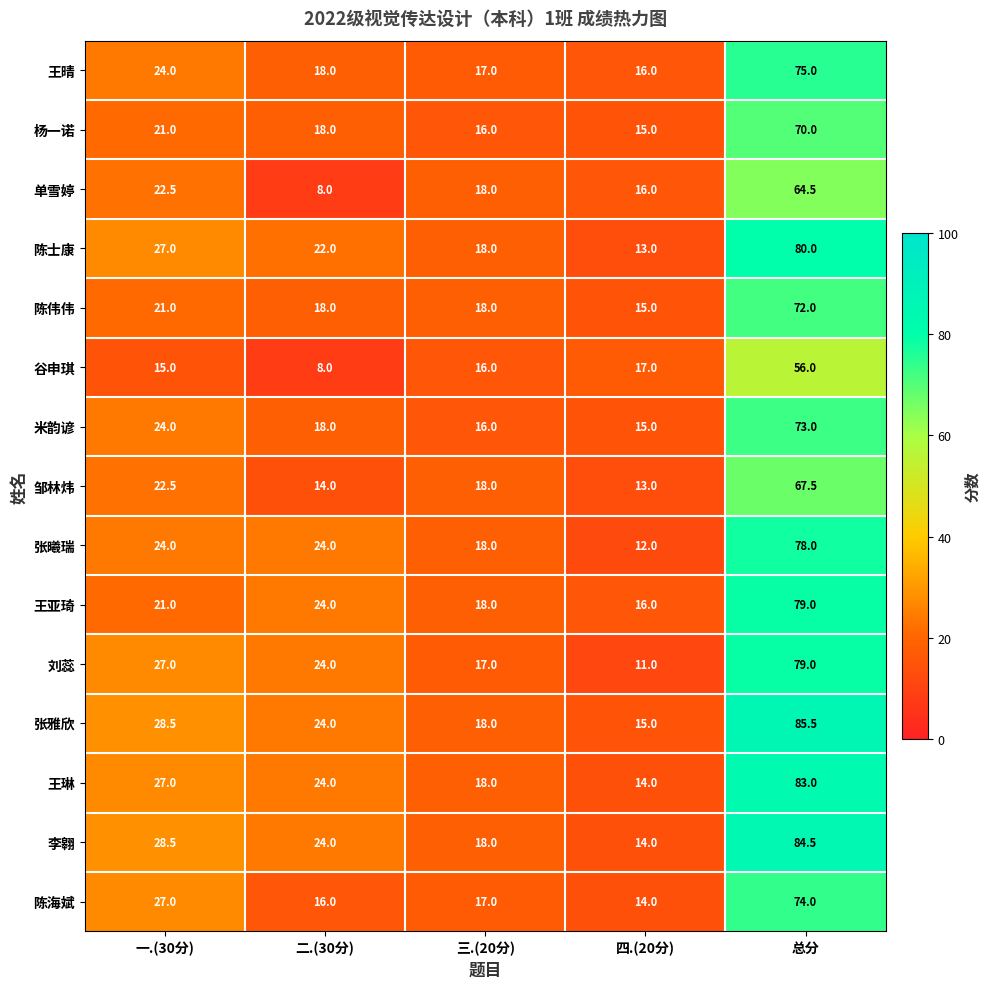

Between 二.(30分) and 四.(20分), which series saw the biggest shift?

刘蕊